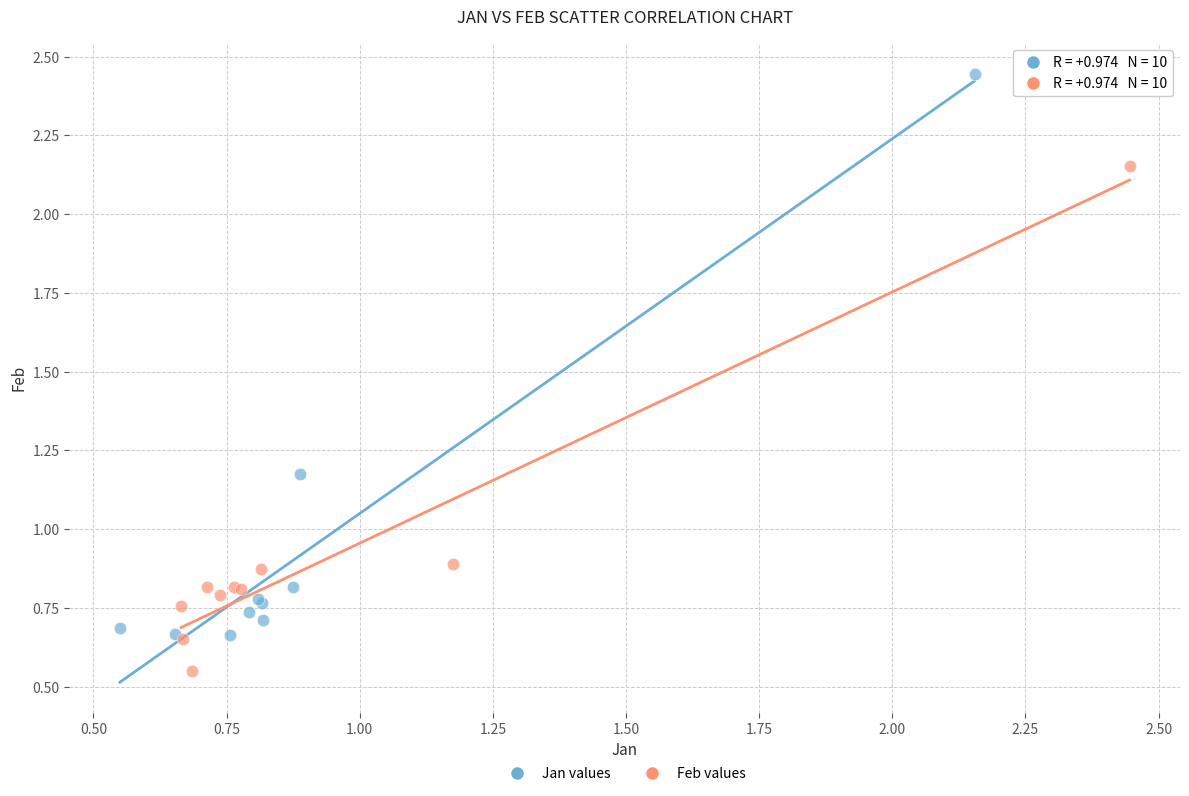

Which series reaches the minimum Y coordinate?

Feb values